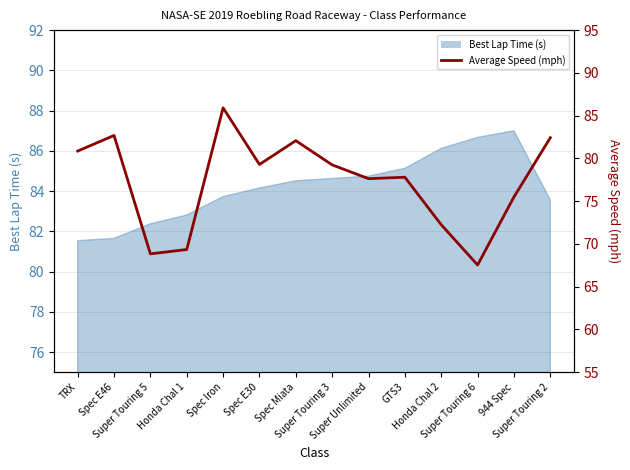

What is the greatest value displayed?

85.9